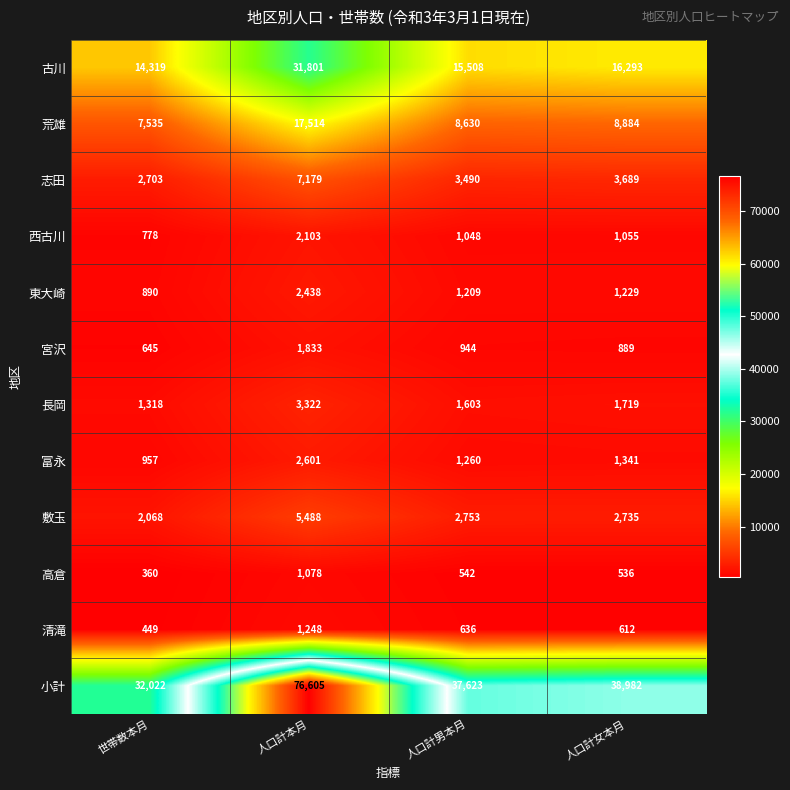

What is the minimum value shown in the chart?

360